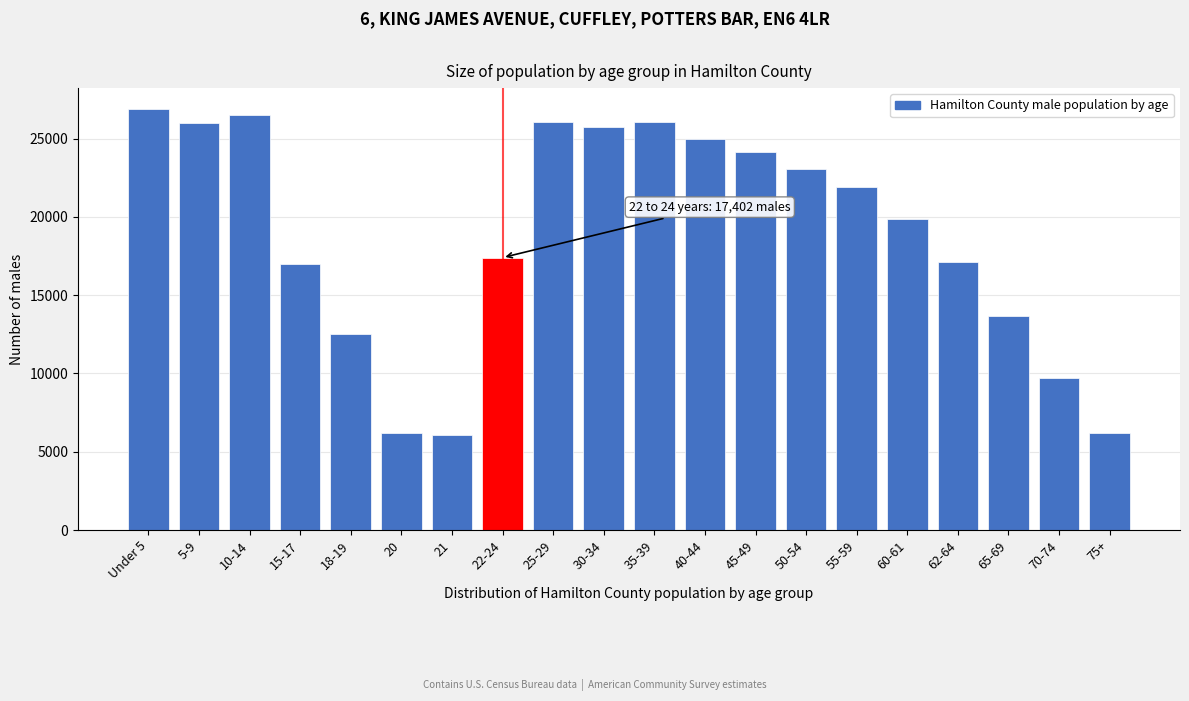

What is the change in value from 40-44 to 65-69?

-11347